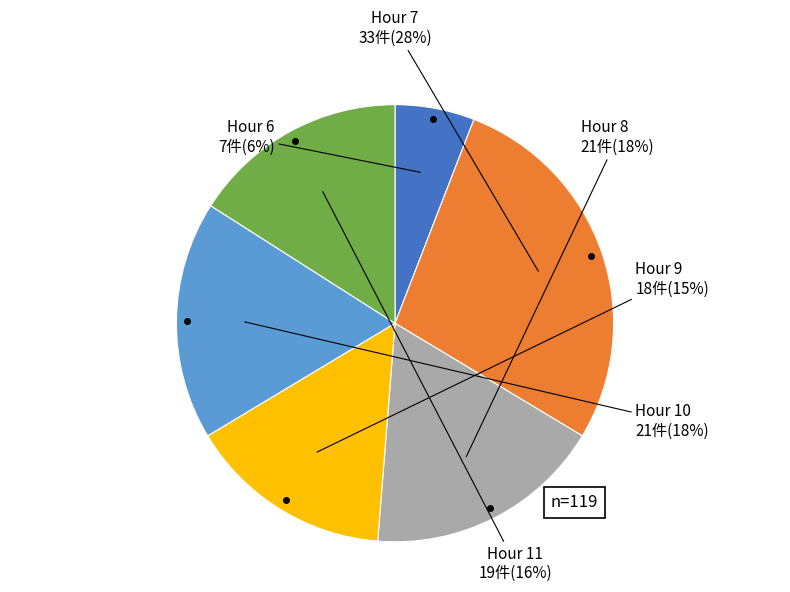

To the nearest percent, what percentage of the pie is Hour 10?

18%